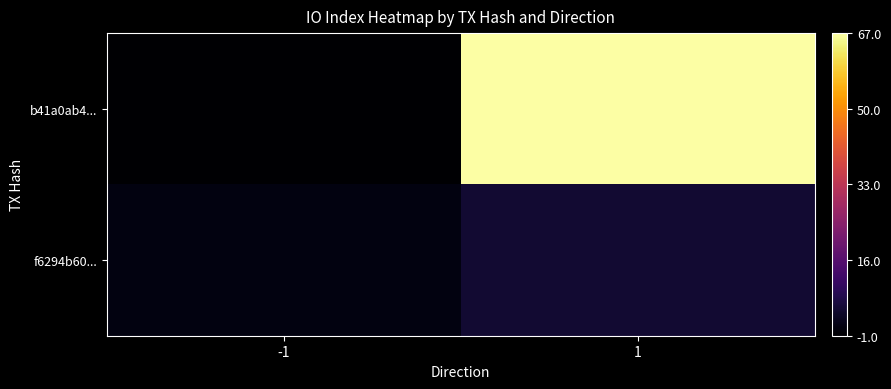

List the series in order of their overall mean, lowest first.

f6294b60..., b41a0ab4...